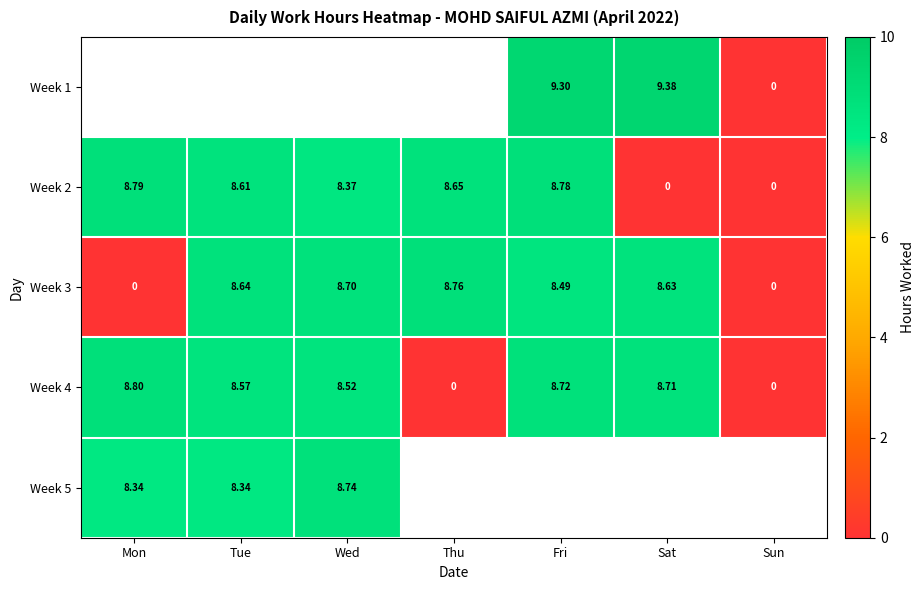

Which category has the highest value in the Week 3 series?

Thu